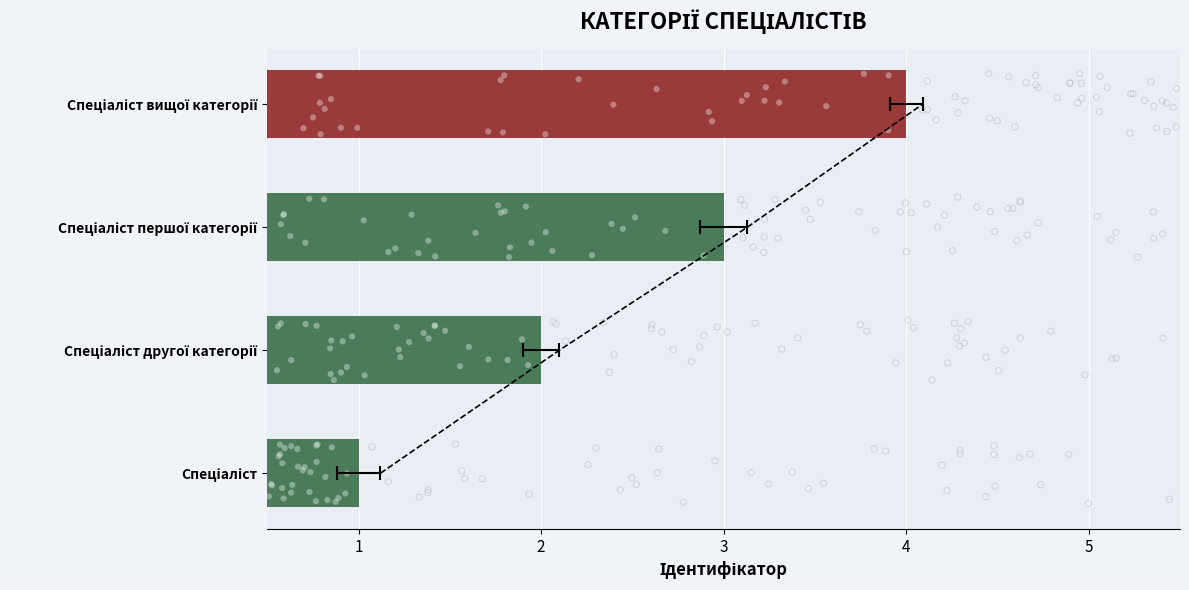

What is the ratio of the value at Спеціаліст першої категорії to the value at Спеціаліст вищої категорії?

0.8